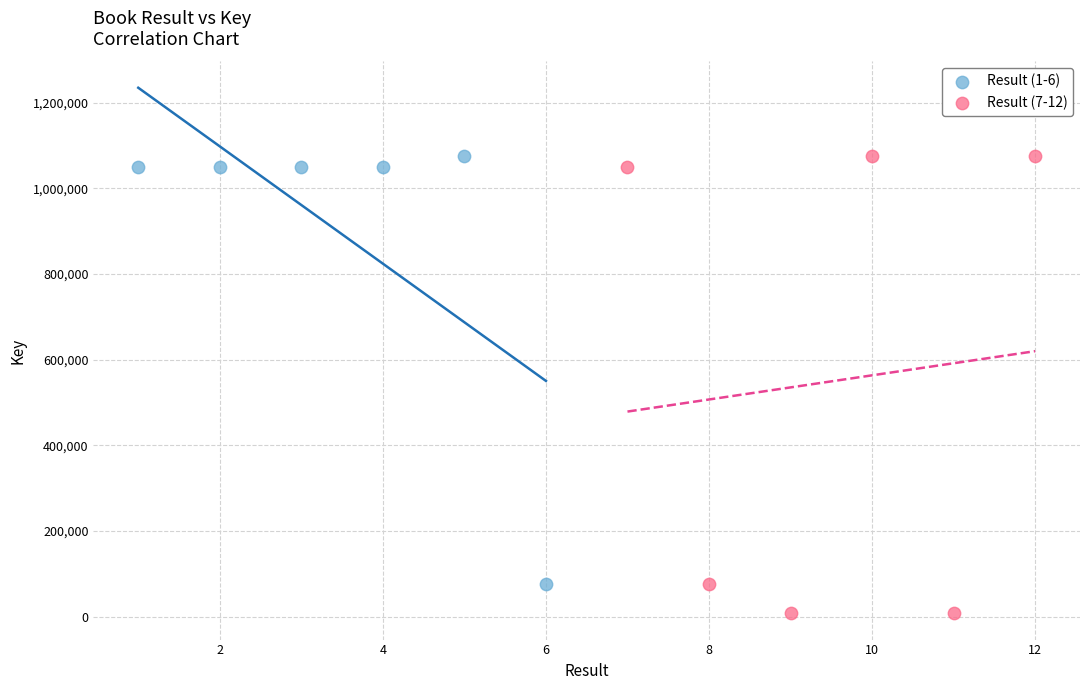

What are all the series names shown in the legend?

Result (1-6), Result (7-12)